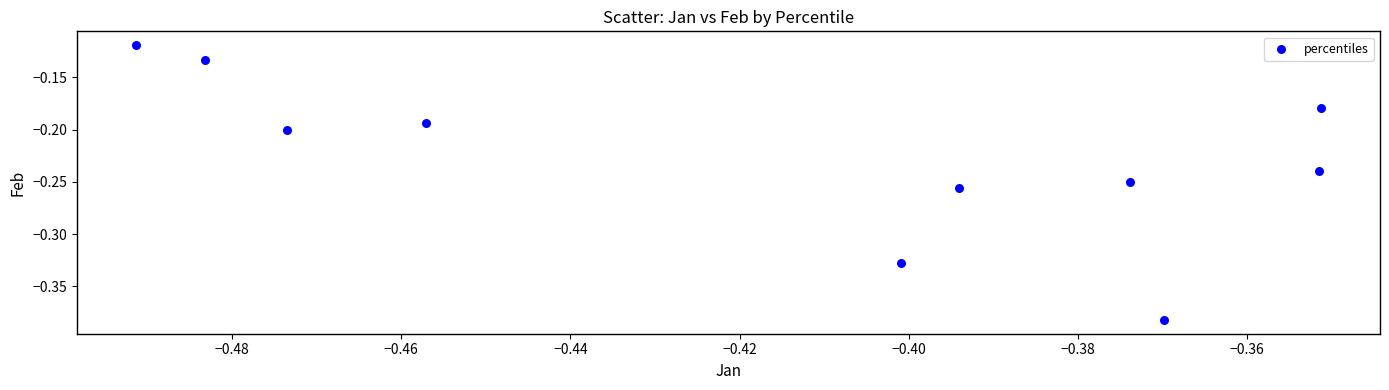

What is the range of Y values (max minus min)?

0.3